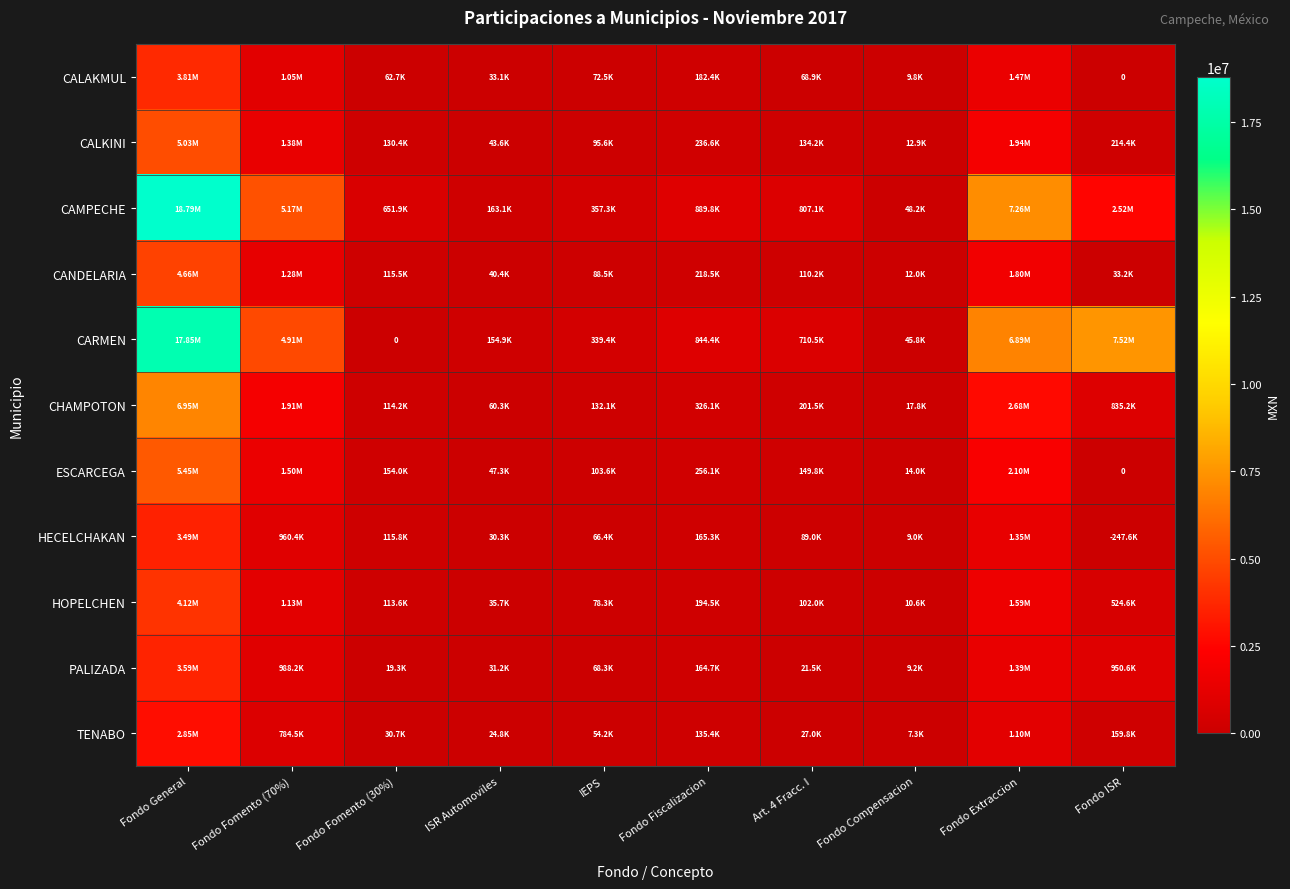

Which series has the largest total across all categories?

CARMEN